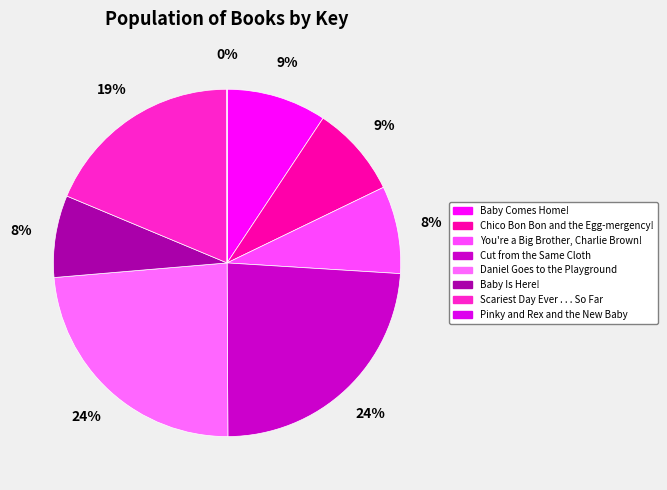

How many segments does this pie chart have?

8